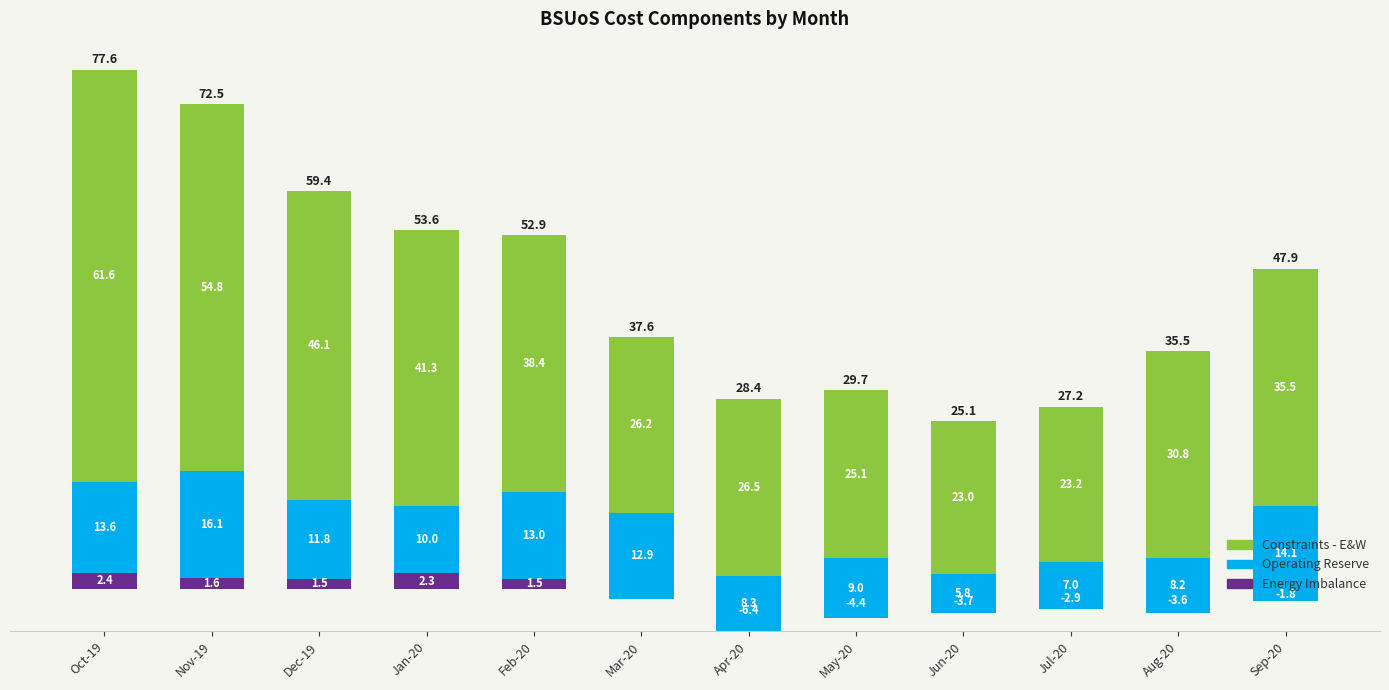

What is the spread (max minus min) of values at Dec-19?

44.6